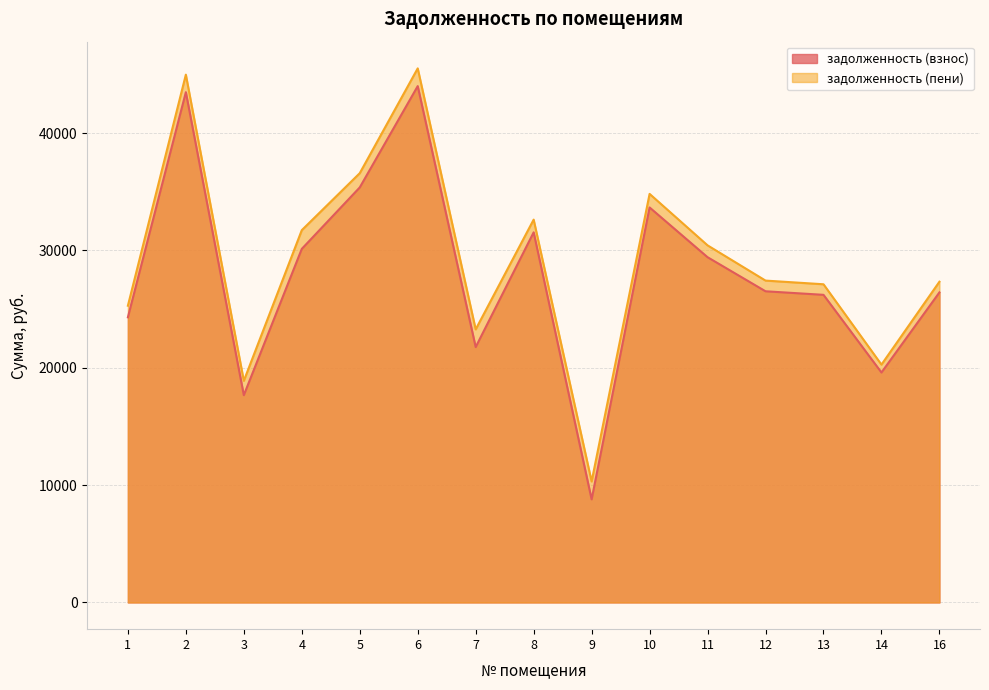

How many values in the задолженность (взнос) series are below 26518?

7